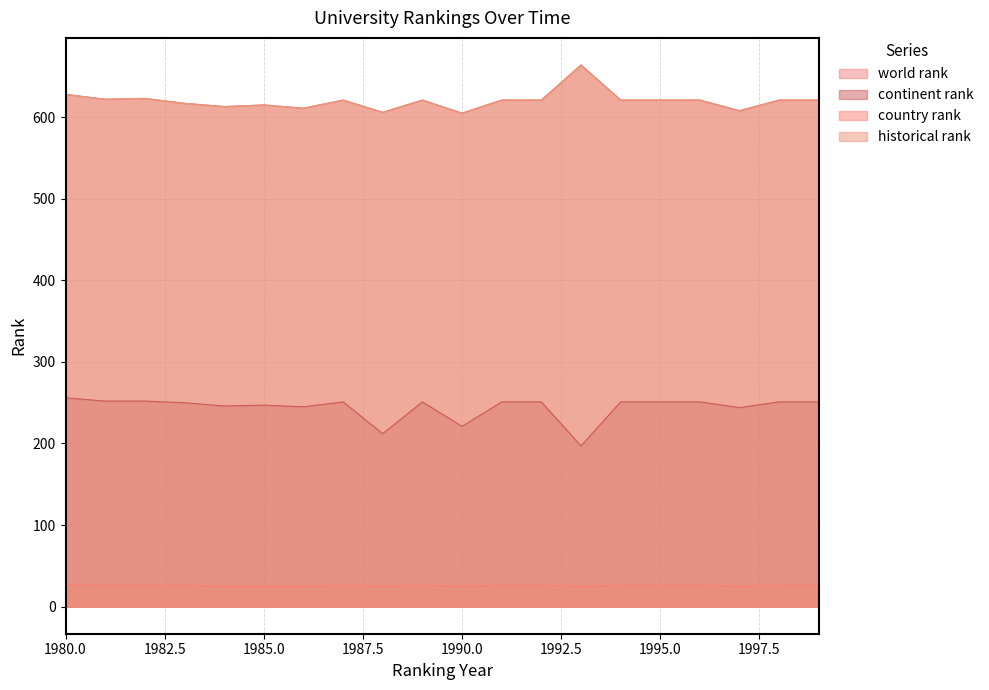

In continent rank, how many points are higher than both neighbors (excluding endpoints)?

3